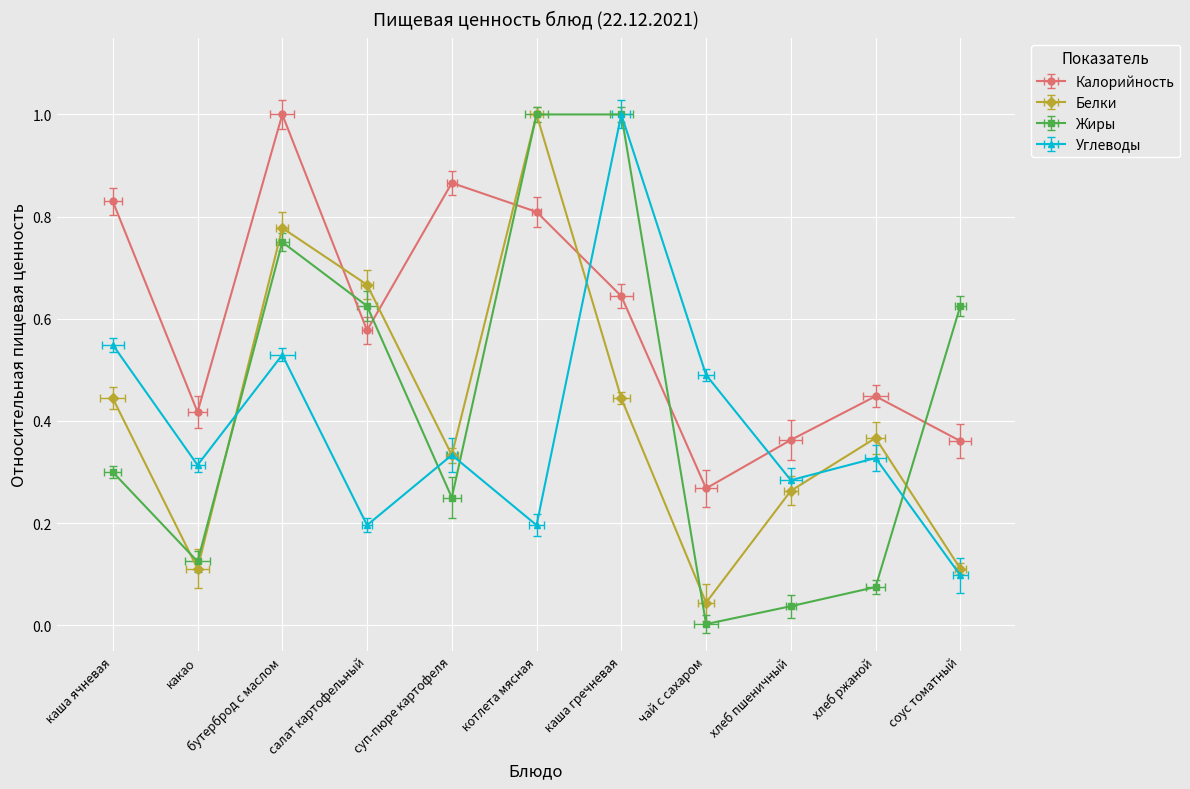

Which has a higher value, котлета мясная or хлеб ржаной?

котлета мясная